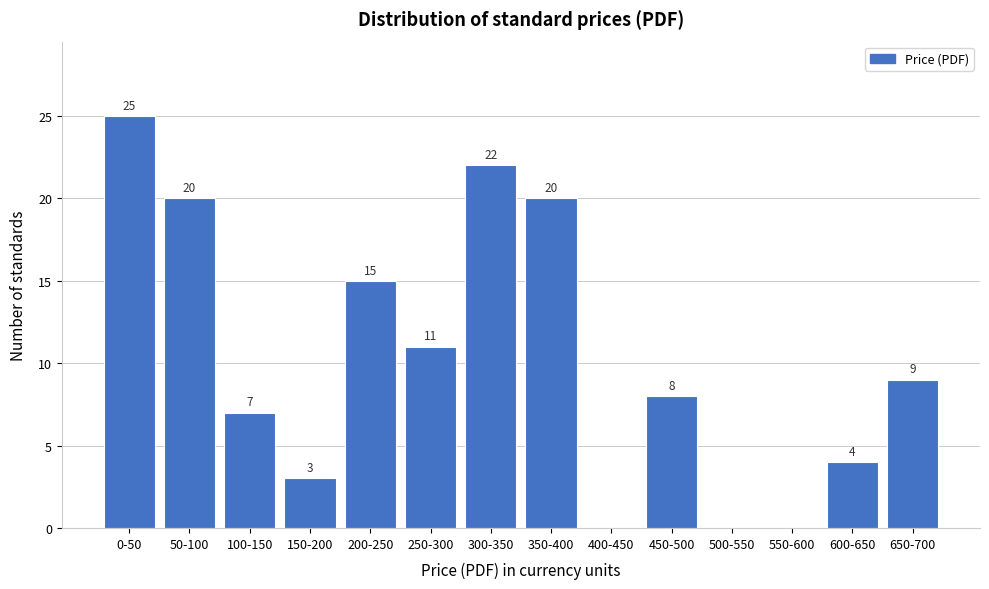

Reading right to left, extract all data points from this chart.

650-700=9	600-650=4	550-600=0	500-550=0	450-500=8	400-450=0	350-400=20	300-350=22	250-300=11	200-250=15	150-200=3	100-150=7	50-100=20	0-50=25